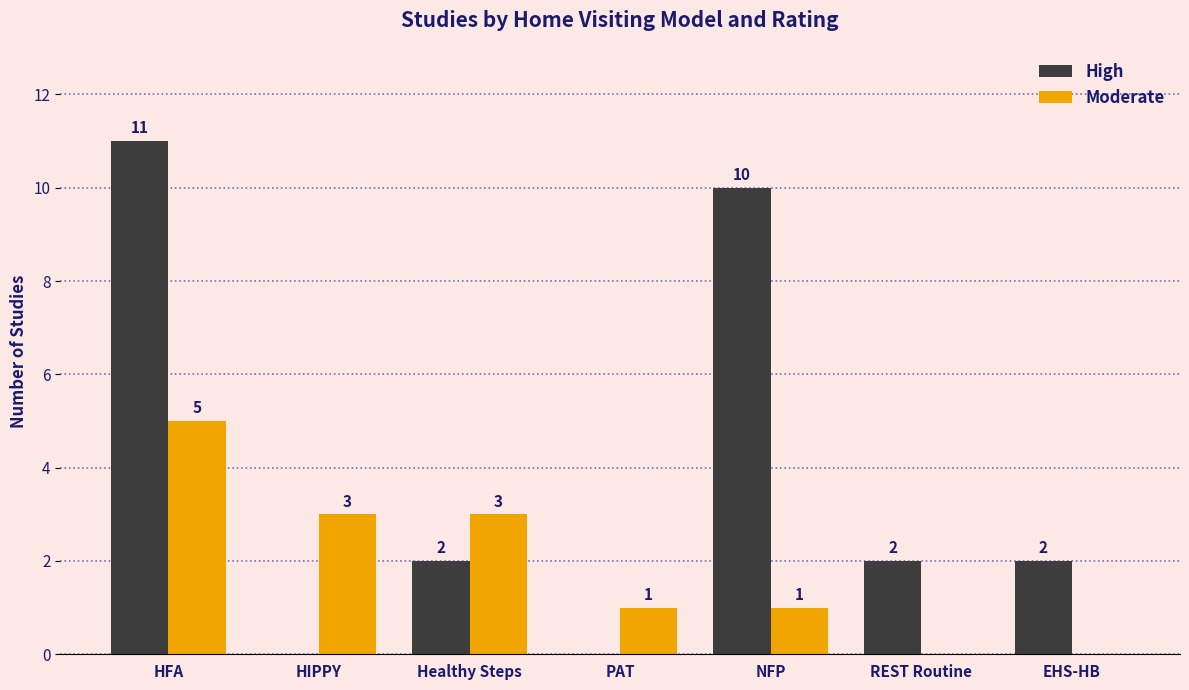

Is it true that High equals 2 at HFA?

False